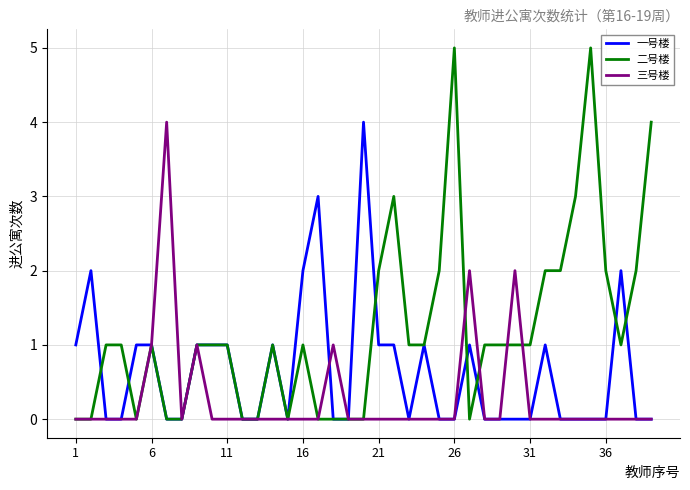

Does the chart display data point markers on the line(s)?

No